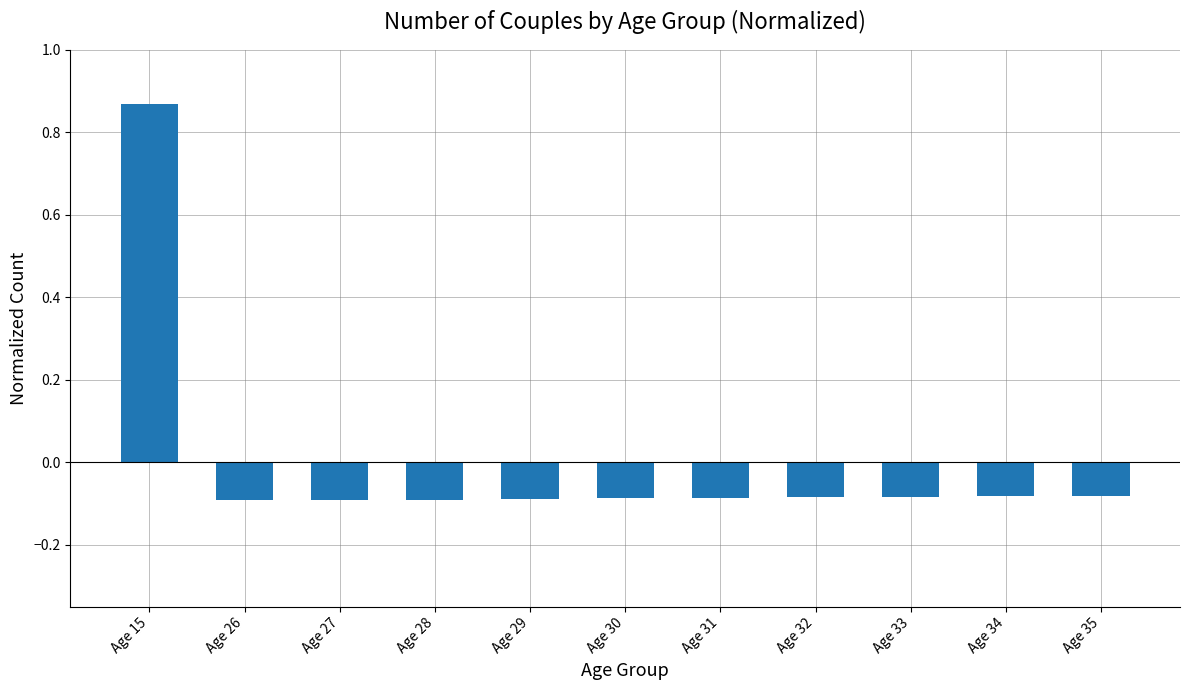

Which category has the highest value across all series?

Age 15